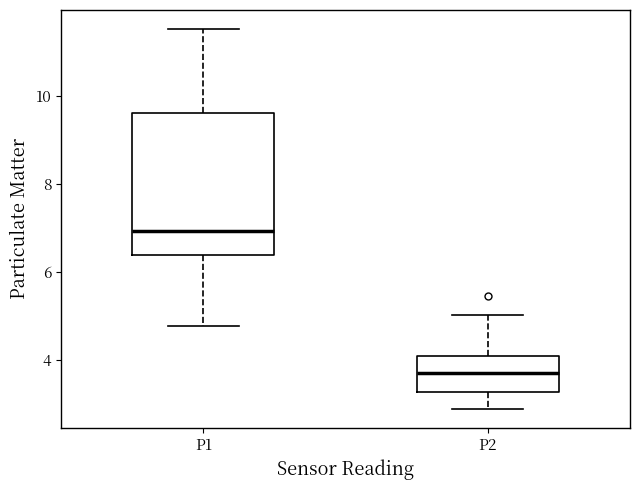

Comparing the boxes themselves (not the whiskers), which one is the tallest?

P1